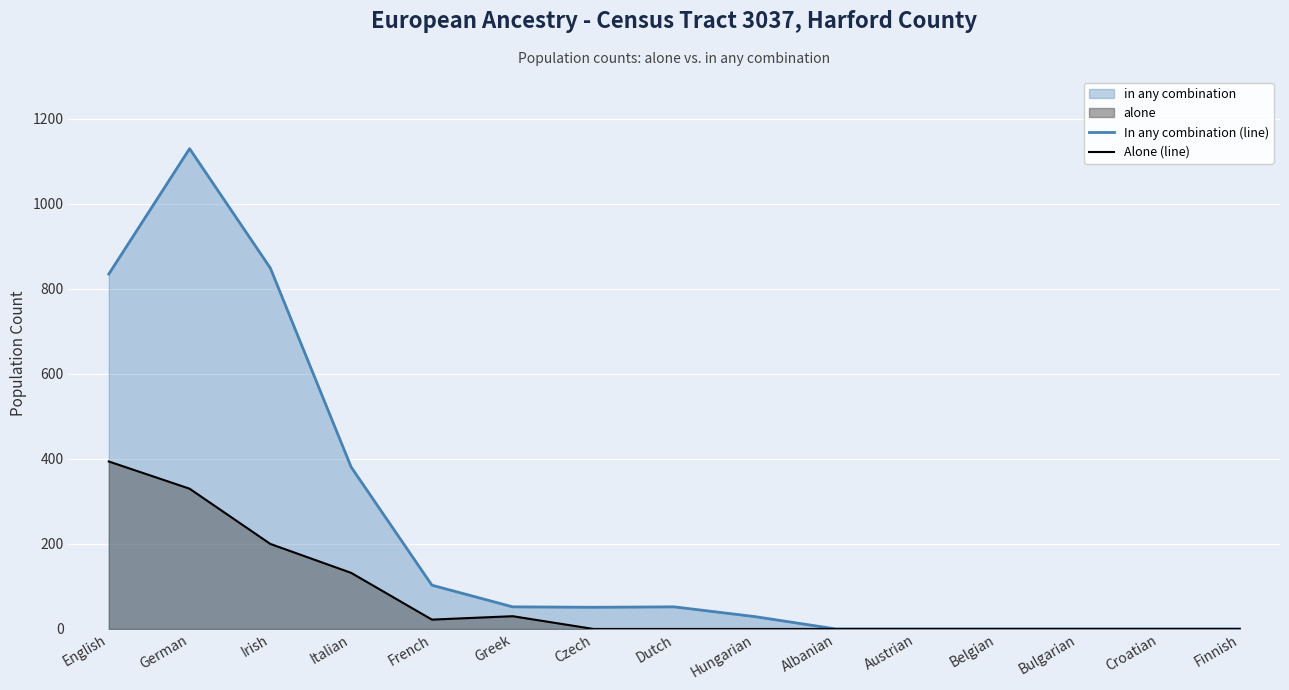

How many lines are shown in the chart?

2